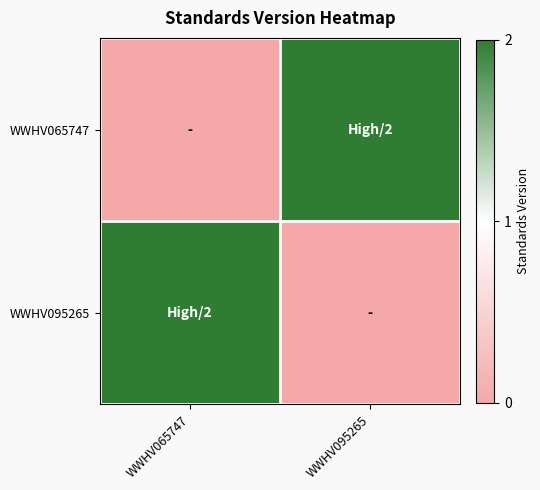

Reading left to right, extract all data points from this chart.

WWHV065747: WWHV065747=0	WWHV095265=2
WWHV095265: WWHV065747=2	WWHV095265=0